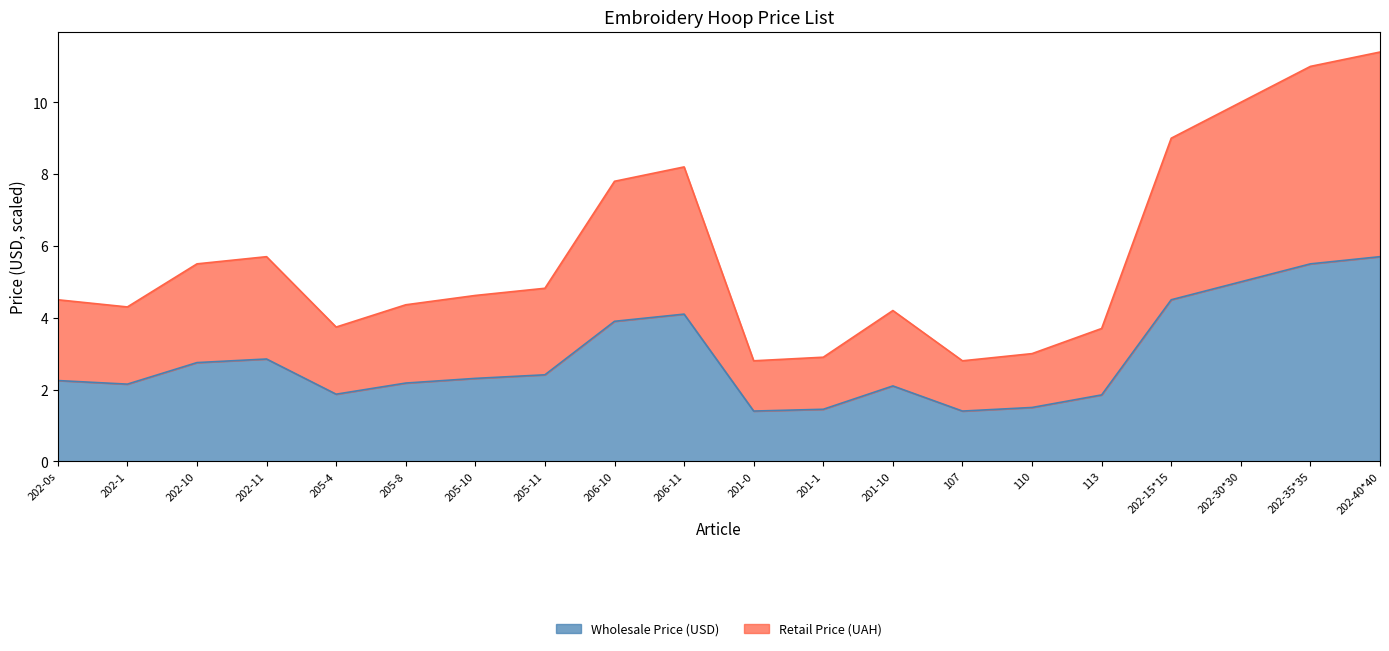

Which series has the largest total across all categories?

Retail Price (UAH)